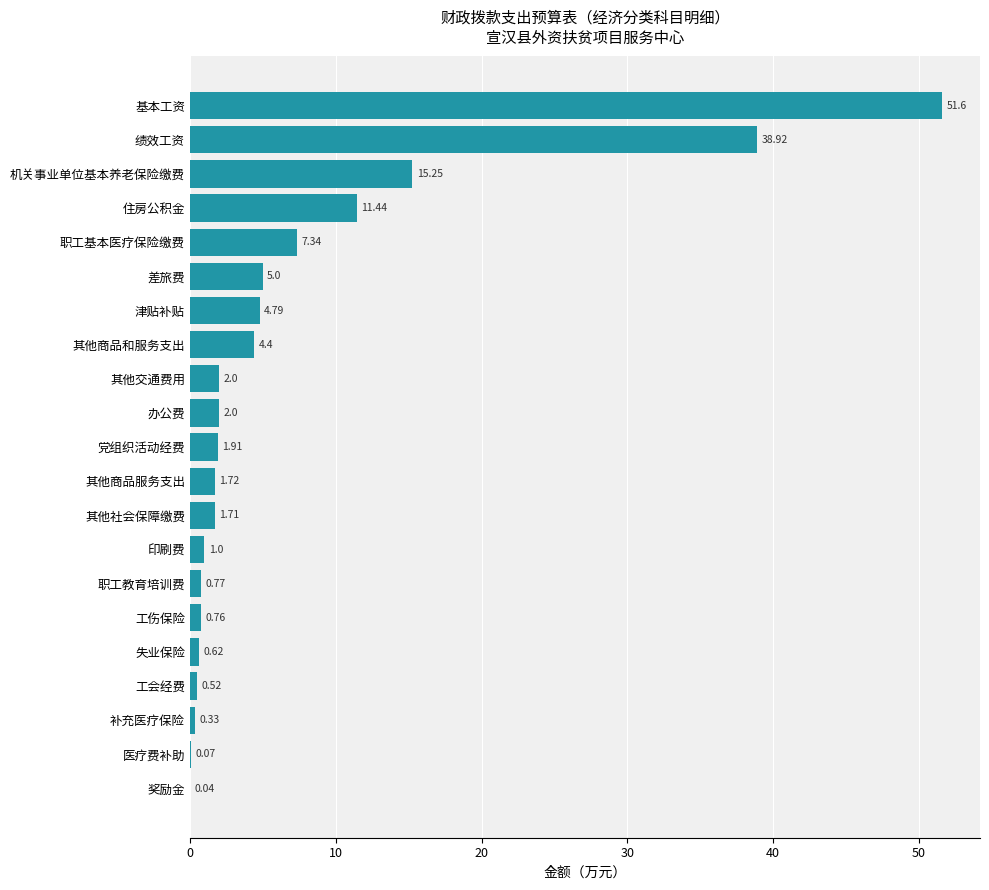

Where is the data nearest to the value 25?

机关事业单位基本养老保险缴费